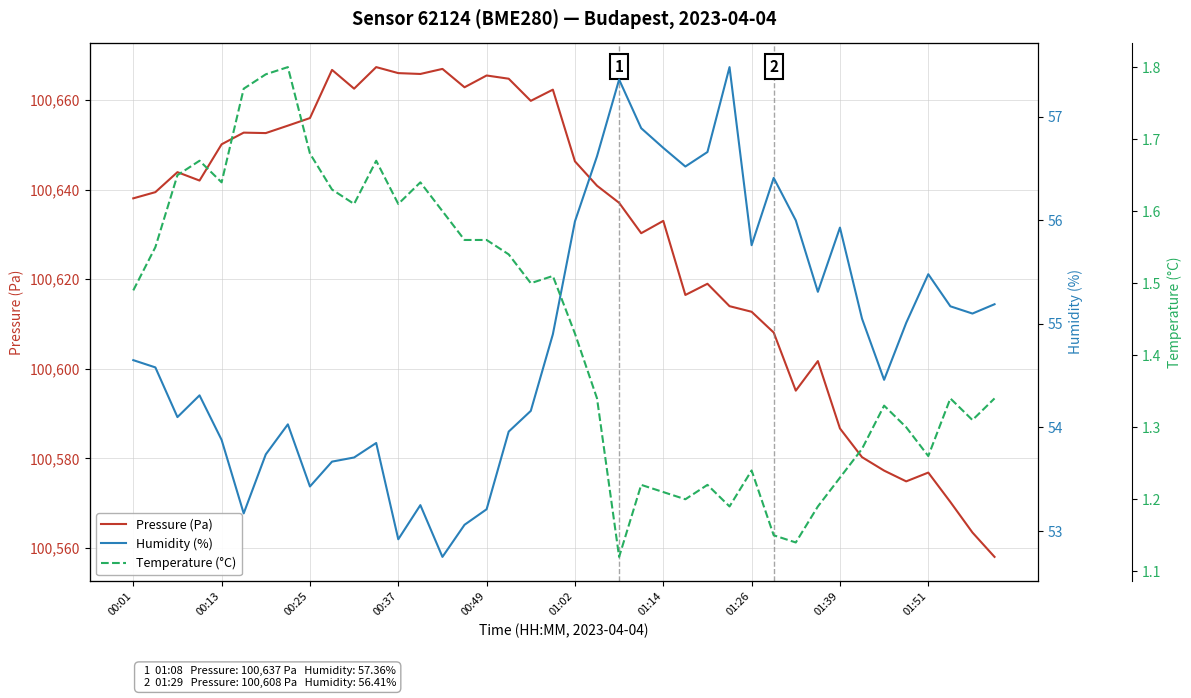

What is the minimum value for Pressure (Pa)?

100558.0